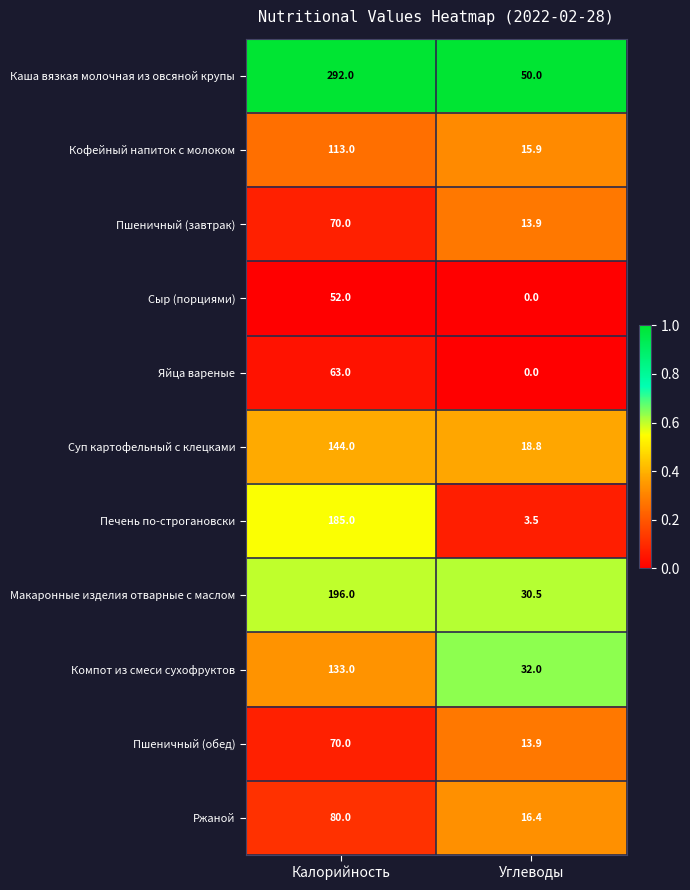

Between Калорийность and Углеводы, which series saw the biggest shift?

Каша вязкая молочная из овсяной крупы